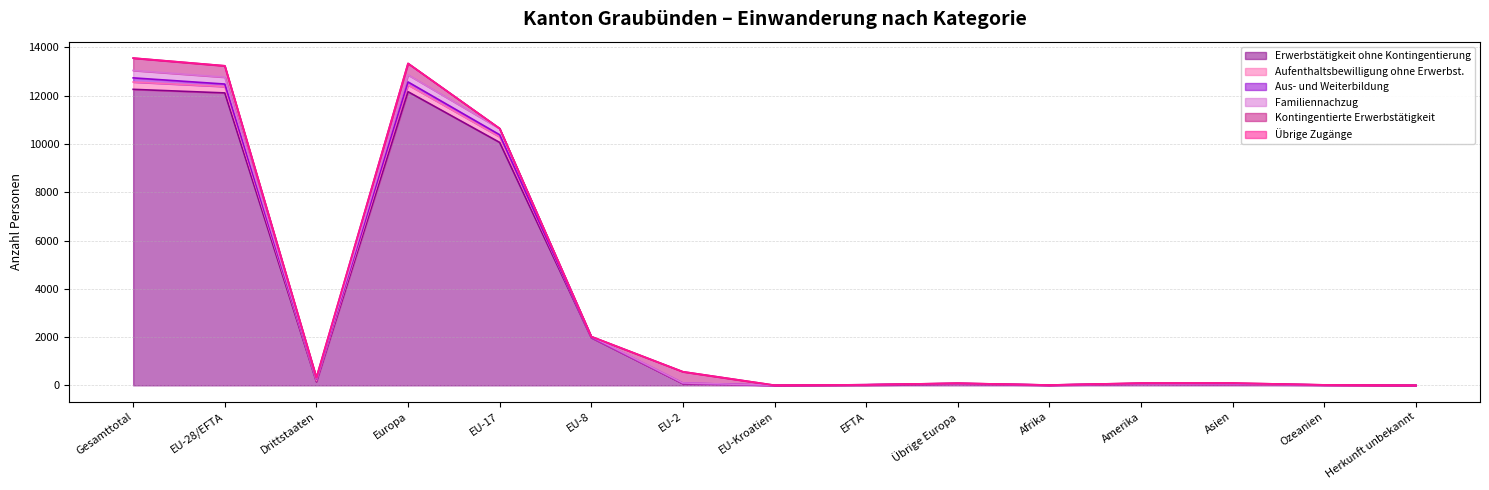

Which series changed the most between EU-2 and Asien?

Aufenthaltsbewilligung ohne Erwerbst.